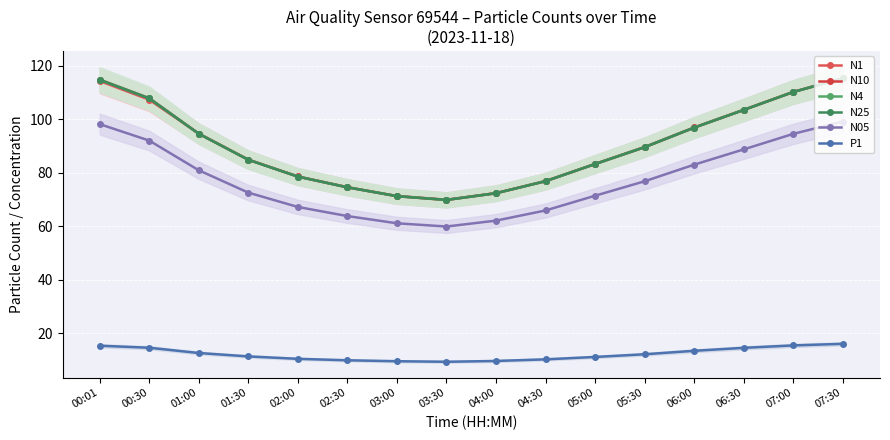

At how many categories does at least one series exceed 86?

8